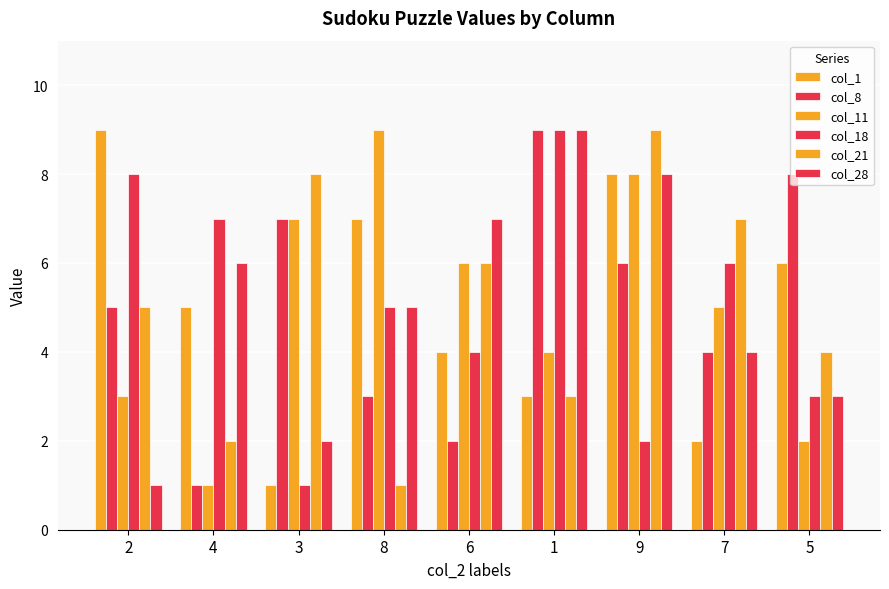

What position from the right is 3?

7